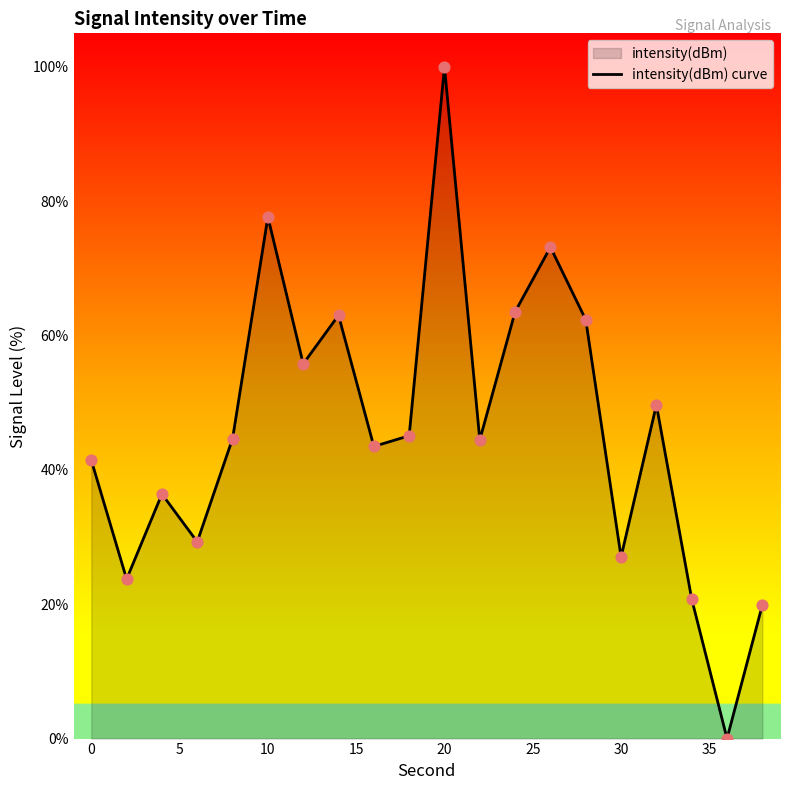

Which label corresponds to the largest value in the chart?

20